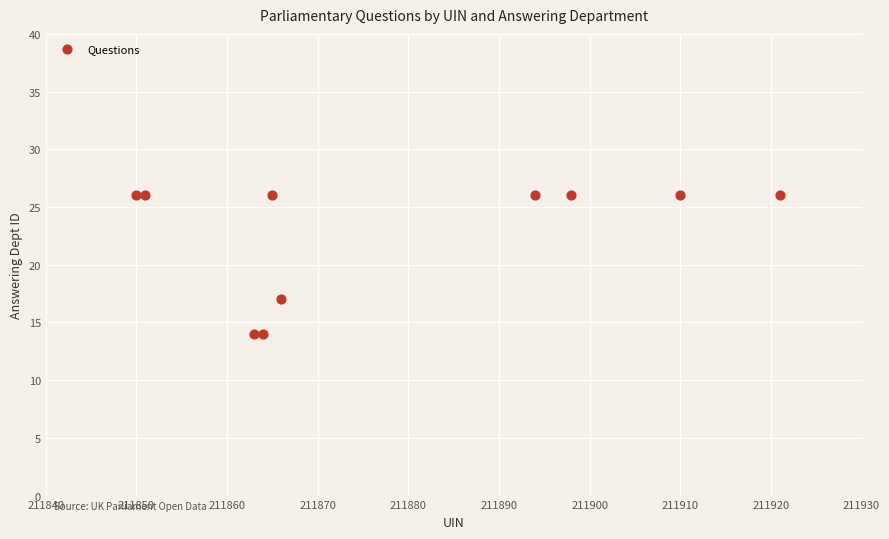

What is the average X value?

211878